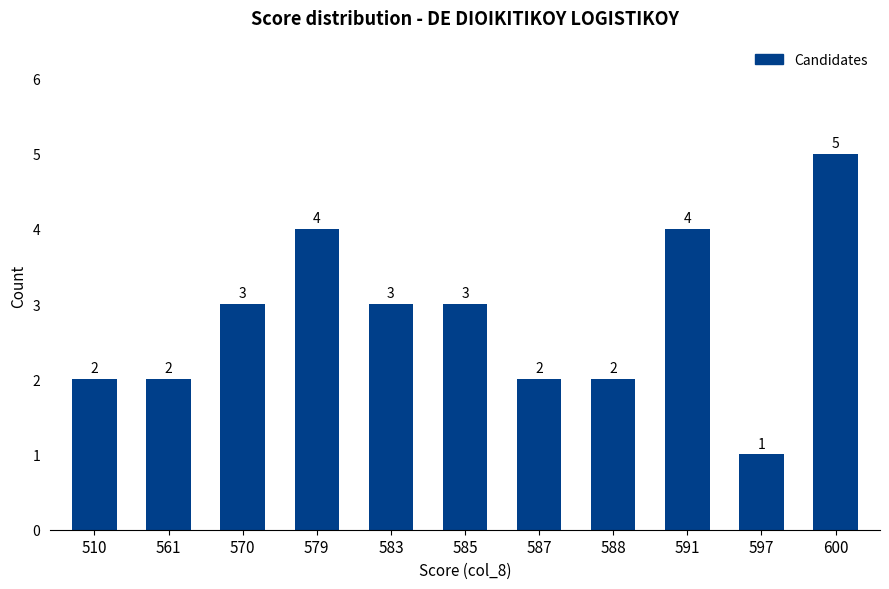

What is the change in value from 588 to 597?

-1